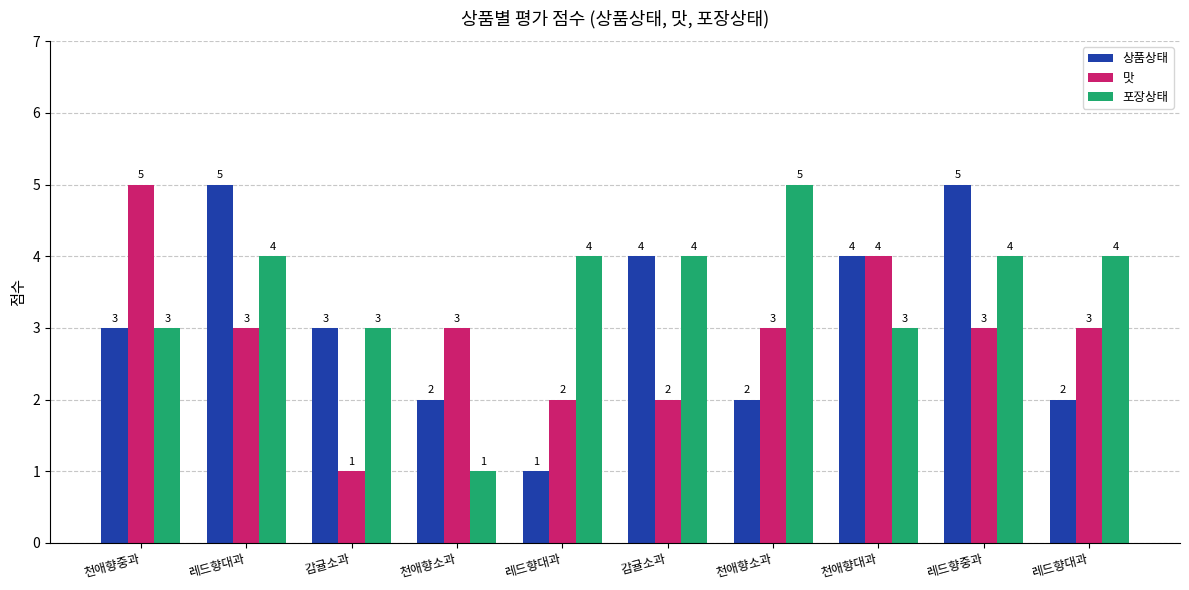

List the labels in order of 맛 value, smallest first.

감귤소과, 레드향대과, 감귤소과, 레드향대과, 천애향소과, 천애향소과, 레드향중과, 레드향대과, 천애향대과, 천애향중과